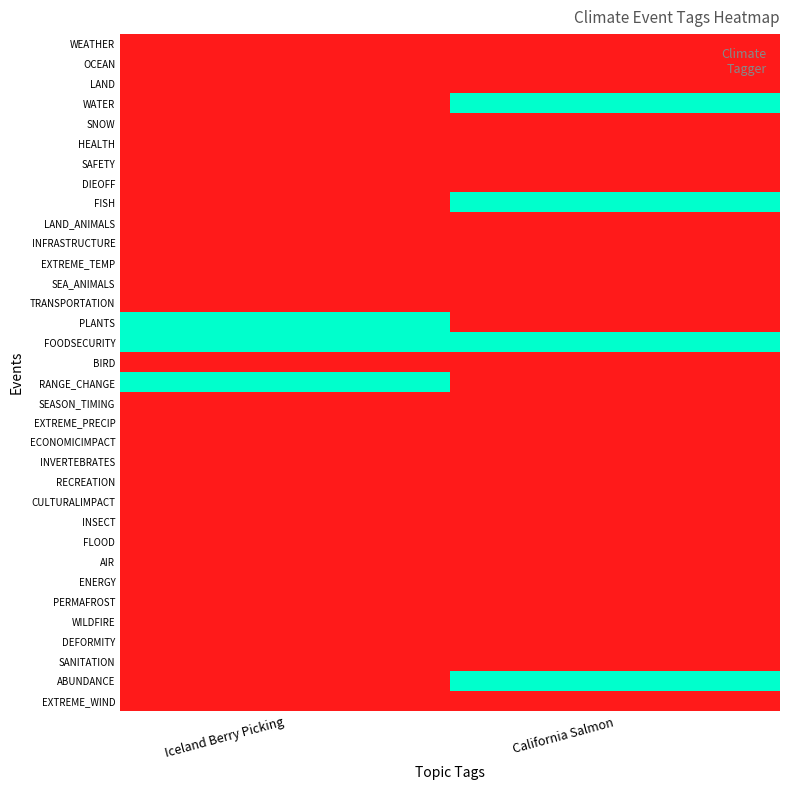

Reading right to left, what are all the values shown in this chart?

WEATHER: California Salmon=0	Iceland Berry Picking=0
OCEAN: California Salmon=0	Iceland Berry Picking=0
LAND: California Salmon=0	Iceland Berry Picking=0
WATER: California Salmon=1	Iceland Berry Picking=0
SNOW: California Salmon=0	Iceland Berry Picking=0
HEALTH: California Salmon=0	Iceland Berry Picking=0
SAFETY: California Salmon=0	Iceland Berry Picking=0
DIEOFF: California Salmon=0	Iceland Berry Picking=0
FISH: California Salmon=1	Iceland Berry Picking=0
LAND_ANIMALS: California Salmon=0	Iceland Berry Picking=0
INFRASTRUCTURE: California Salmon=0	Iceland Berry Picking=0
EXTREME_TEMP: California Salmon=0	Iceland Berry Picking=0
SEA_ANIMALS: California Salmon=0	Iceland Berry Picking=0
TRANSPORTATION: California Salmon=0	Iceland Berry Picking=0
PLANTS: California Salmon=0	Iceland Berry Picking=1
FOODSECURITY: California Salmon=1	Iceland Berry Picking=1
BIRD: California Salmon=0	Iceland Berry Picking=0
RANGE_CHANGE: California Salmon=0	Iceland Berry Picking=1
SEASON_TIMING: California Salmon=0	Iceland Berry Picking=0
EXTREME_PRECIP: California Salmon=0	Iceland Berry Picking=0
ECONOMICIMPACT: California Salmon=0	Iceland Berry Picking=0
INVERTEBRATES: California Salmon=0	Iceland Berry Picking=0
RECREATION: California Salmon=0	Iceland Berry Picking=0
CULTURALIMPACT: California Salmon=0	Iceland Berry Picking=0
INSECT: California Salmon=0	Iceland Berry Picking=0
FLOOD: California Salmon=0	Iceland Berry Picking=0
AIR: California Salmon=0	Iceland Berry Picking=0
ENERGY: California Salmon=0	Iceland Berry Picking=0
PERMAFROST: California Salmon=0	Iceland Berry Picking=0
WILDFIRE: California Salmon=0	Iceland Berry Picking=0
DEFORMITY: California Salmon=0	Iceland Berry Picking=0
SANITATION: California Salmon=0	Iceland Berry Picking=0
ABUNDANCE: California Salmon=1	Iceland Berry Picking=0
EXTREME_WIND: California Salmon=0	Iceland Berry Picking=0